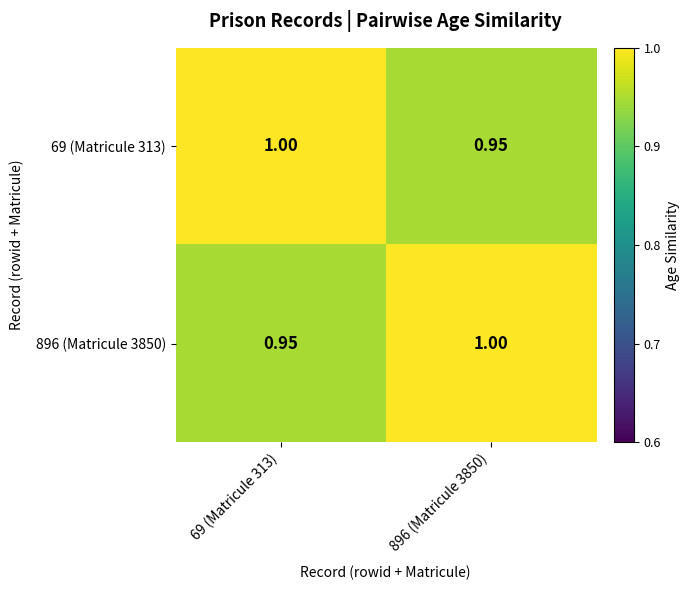

Is the value of 69 (Matricule 313) at 896 (Matricule 3850) greater than the value of 896 (Matricule 3850) at 896 (Matricule 3850)?

No